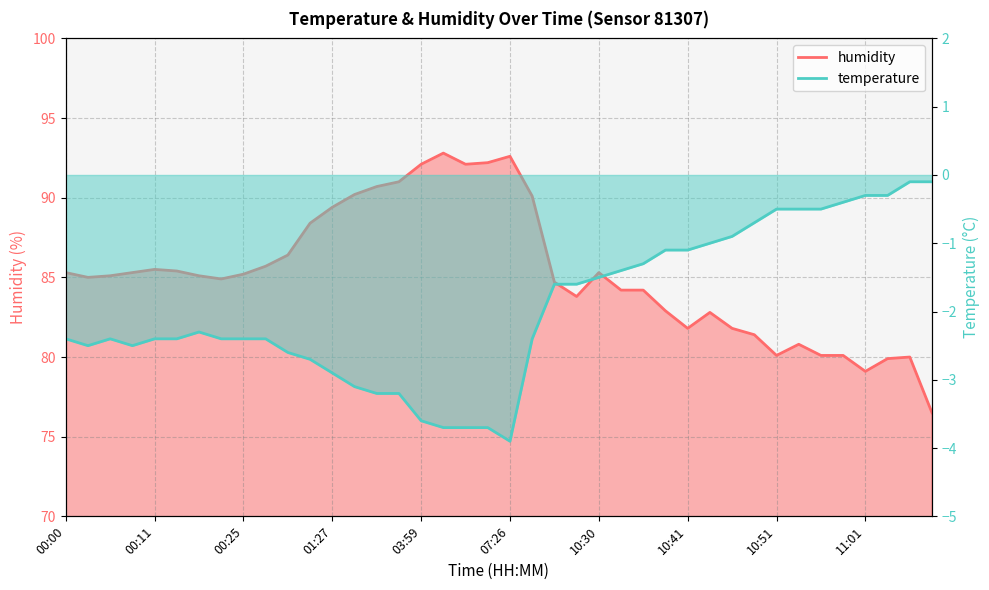

Where does the data first go above 85?

00:00